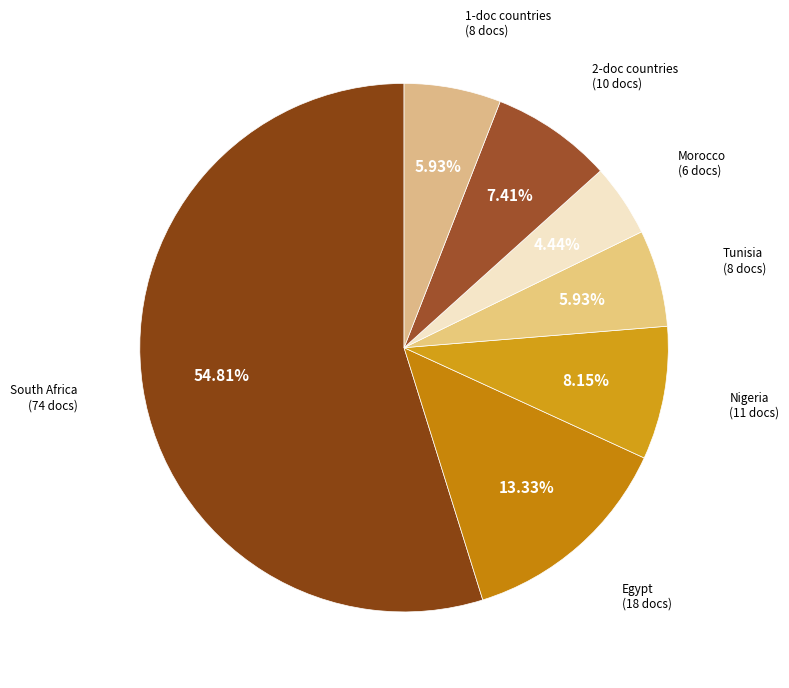

Which slice is the largest?

South Africa